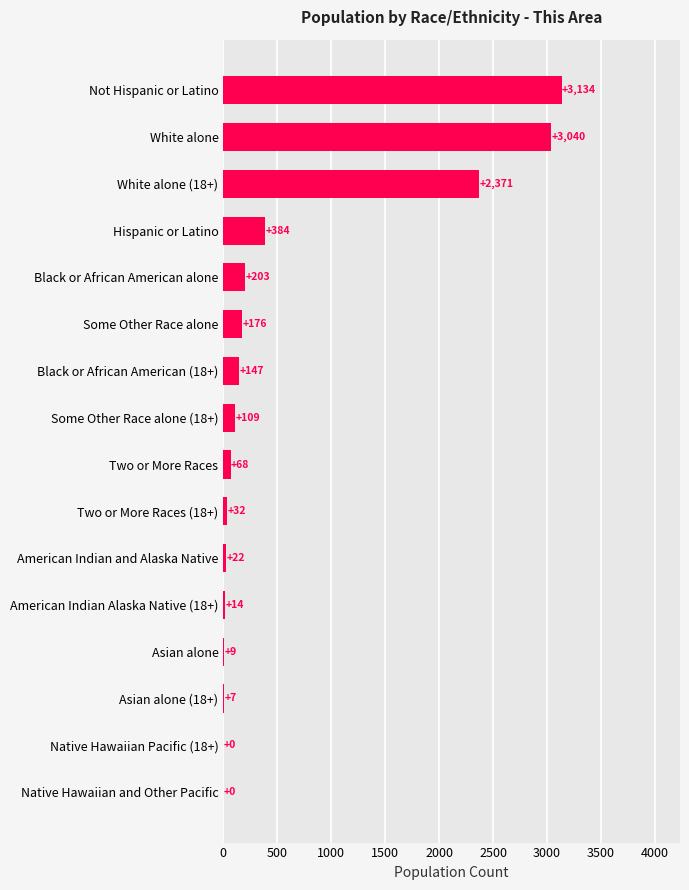

Approximately how many times larger is the value at White alone compared to Black or African American alone?

15.0